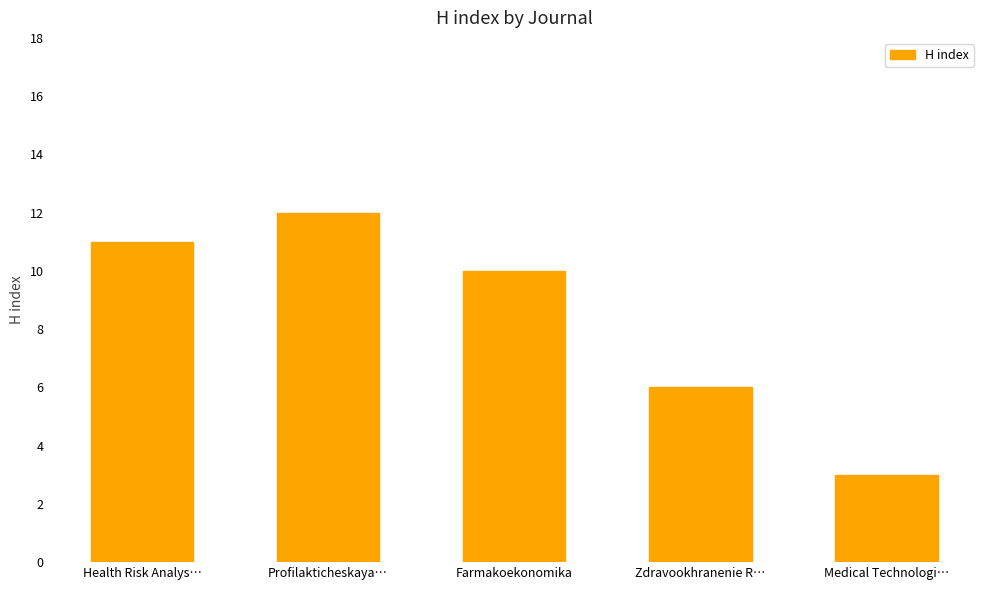

Rank the categories by value from highest to lowest.

Profilakticheskaya…, Health Risk Analys…, Farmakoekonomika, Zdravookhranenie R…, Medical Technologi…